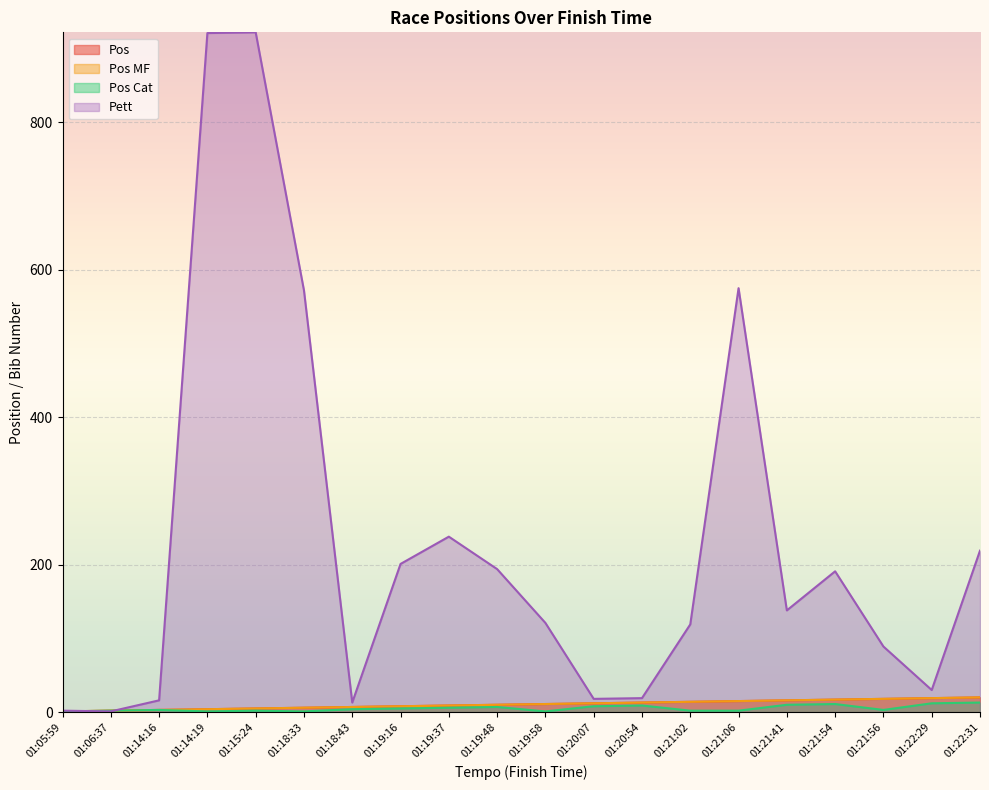

What position from the left is 01:18:43?

7